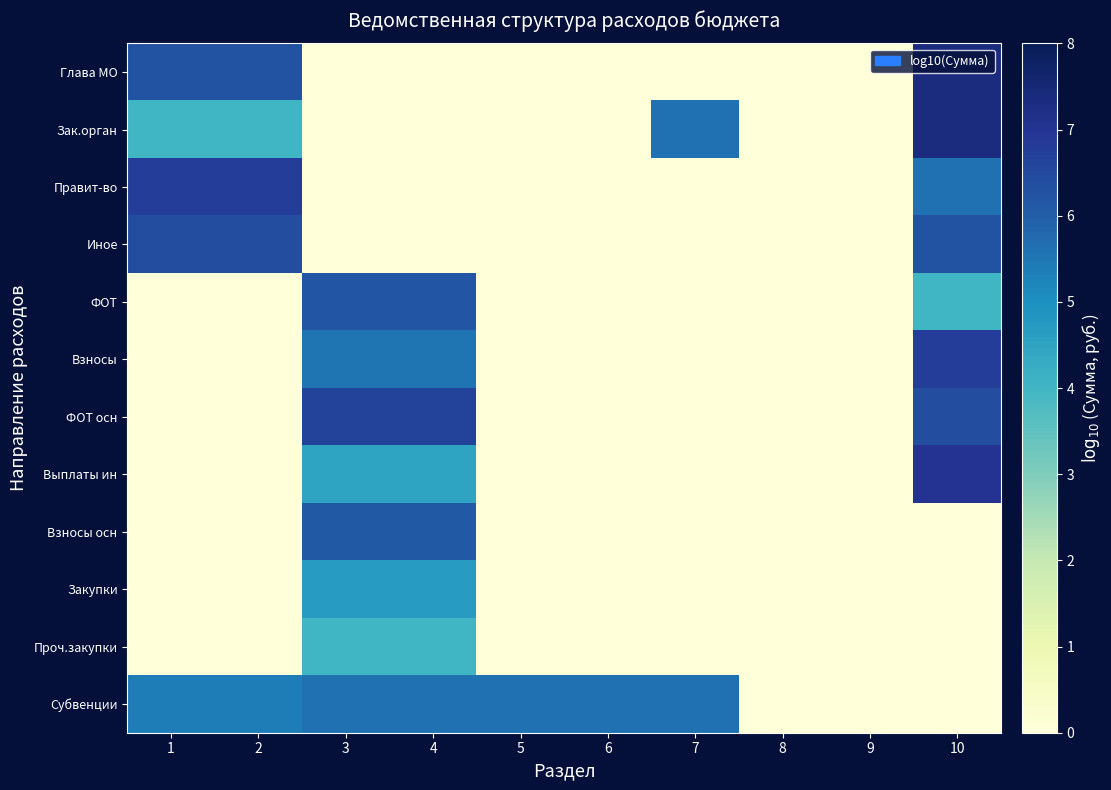

Between 7 and 8, which is larger?

7